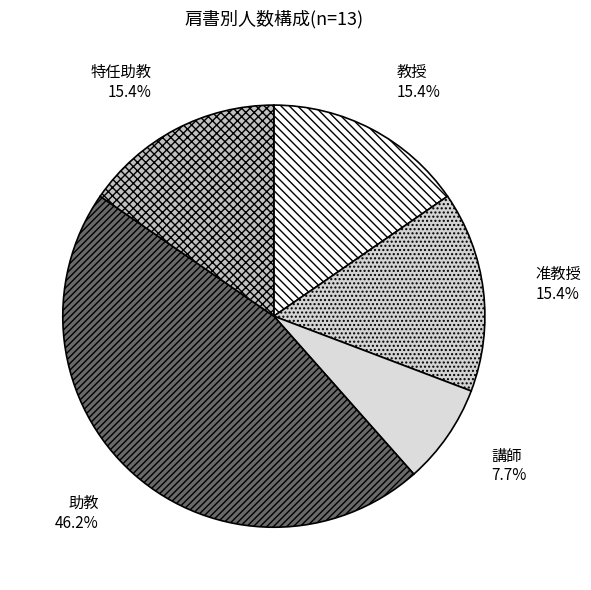

Count the number of slices in the pie.

5